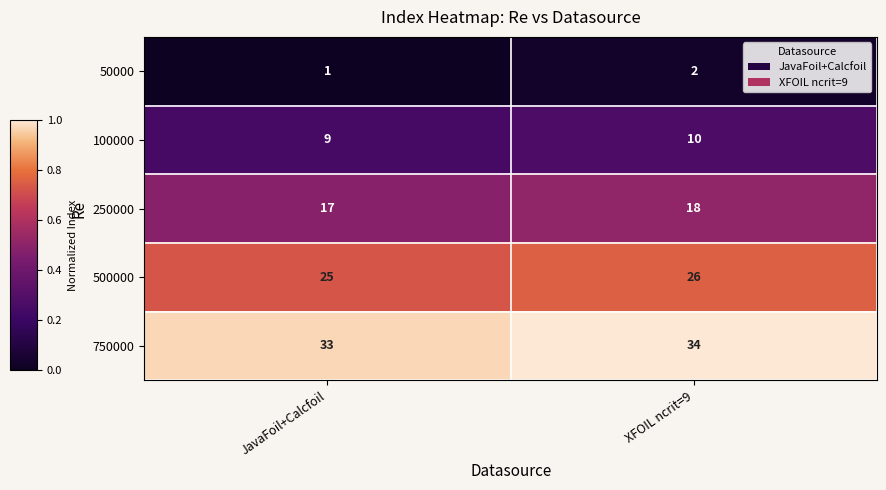

What is the sum of all 500000 values?

51